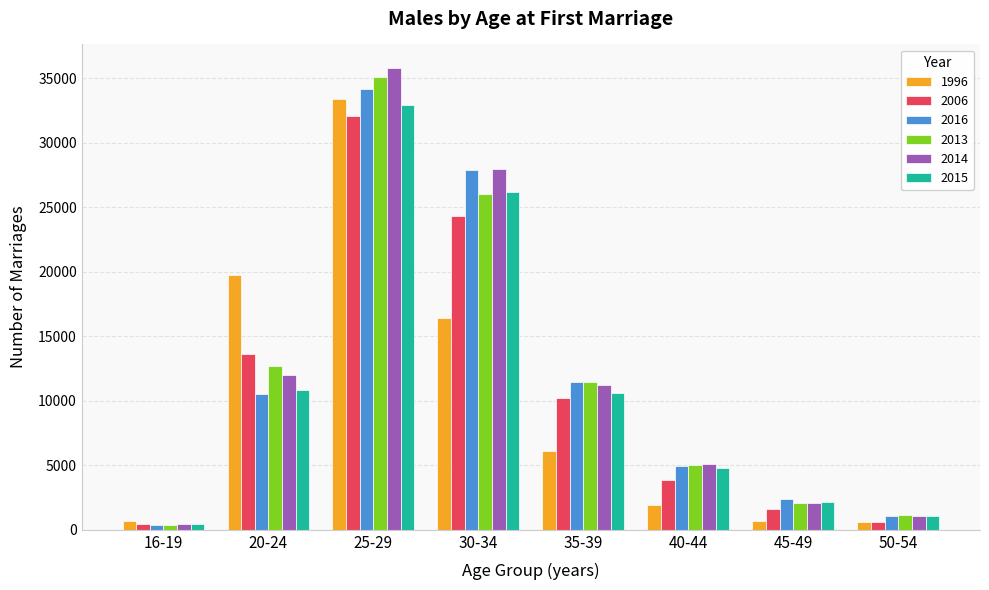

At how many categories does at least one series exceed 33980?

1